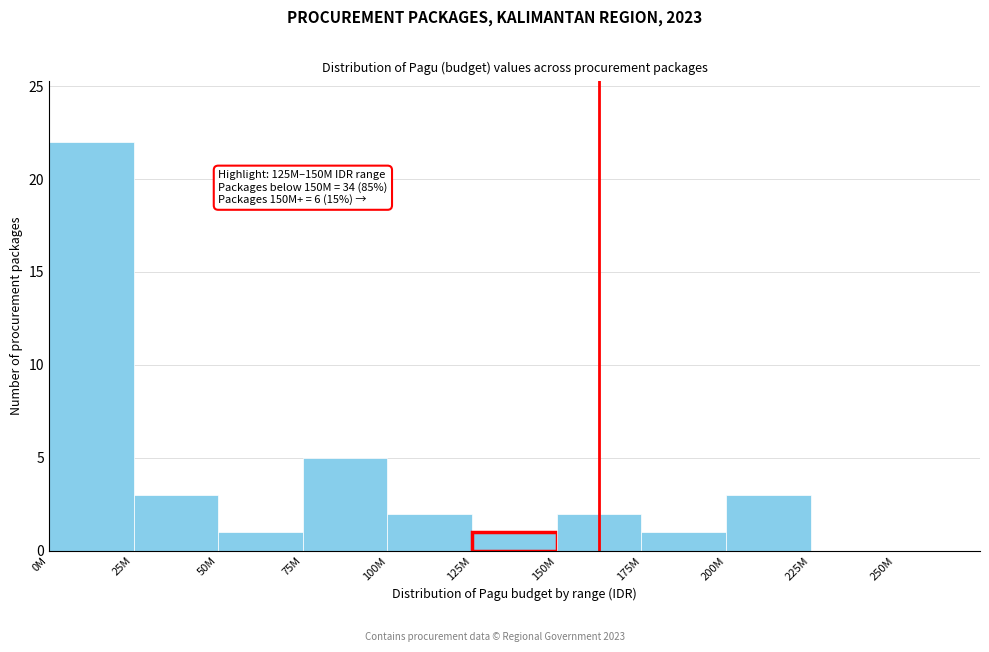

Reading left to right, extract all data points from this chart.

0M=22	25M=3	50M=1	75M=5	100M=2	125M=1	150M=2	175M=1	200M=3	225M=0